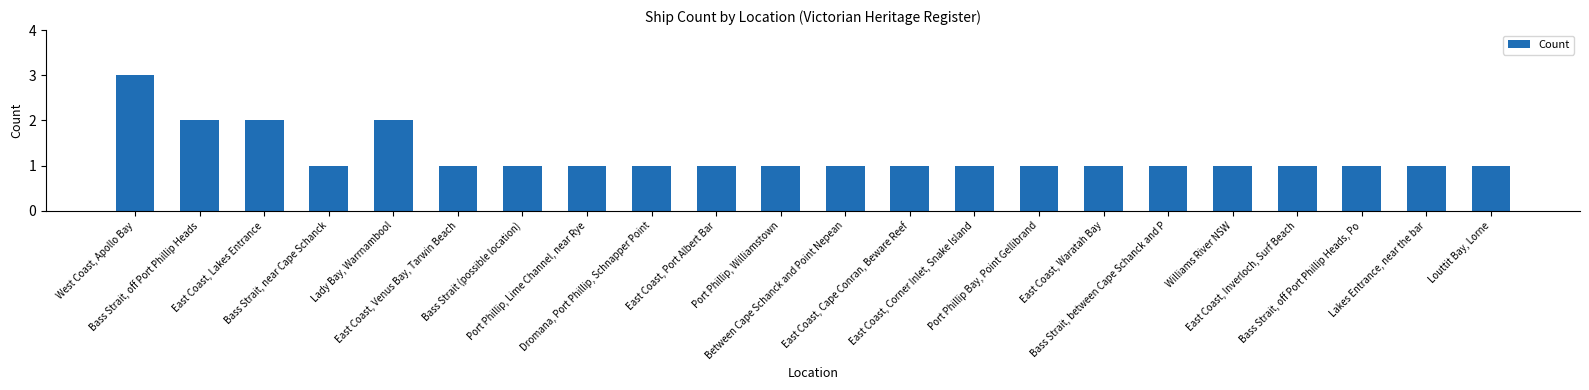

What is the sum of all values?

27